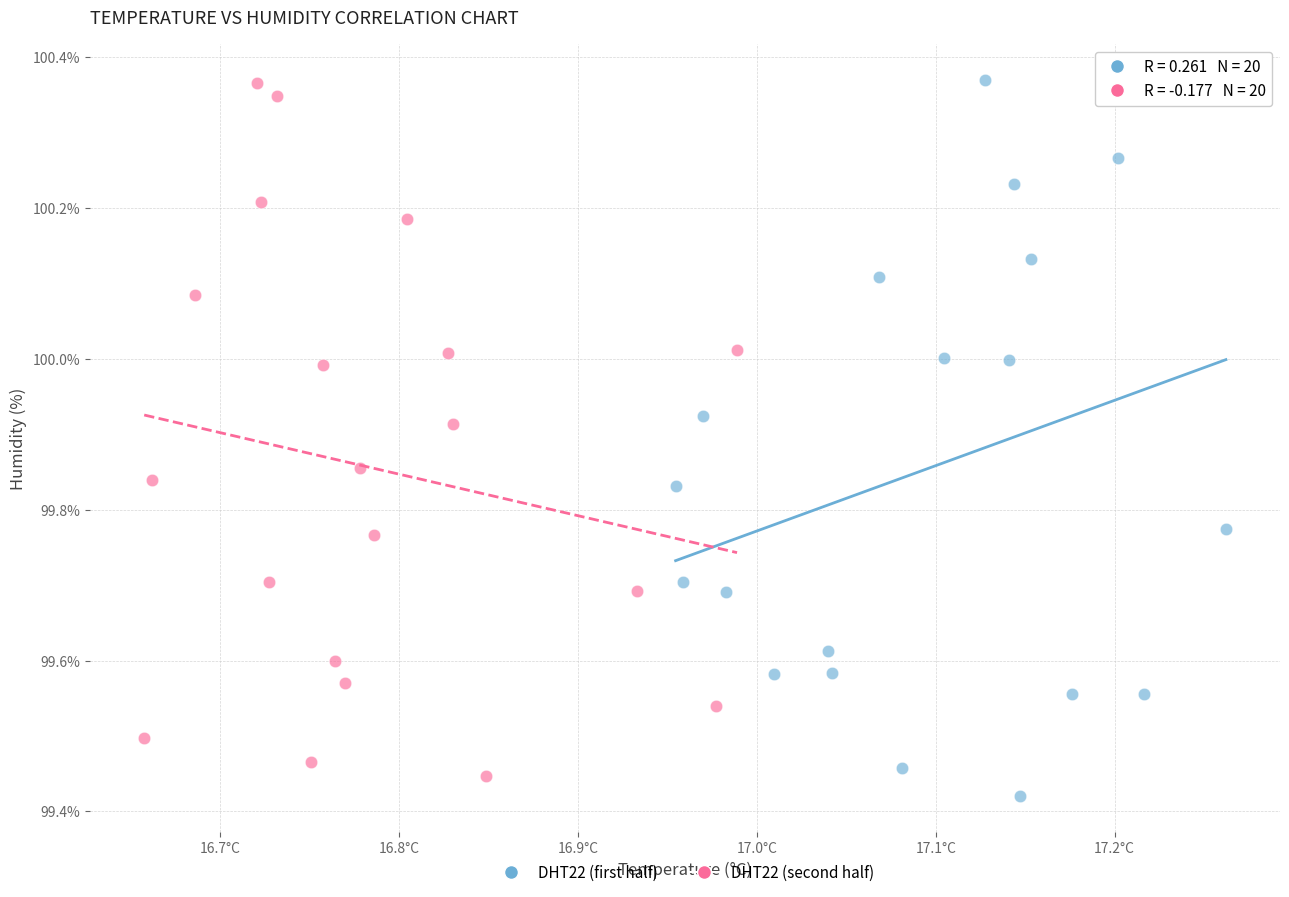

Which series has the widest spread of Y values?

DHT22 (first half)